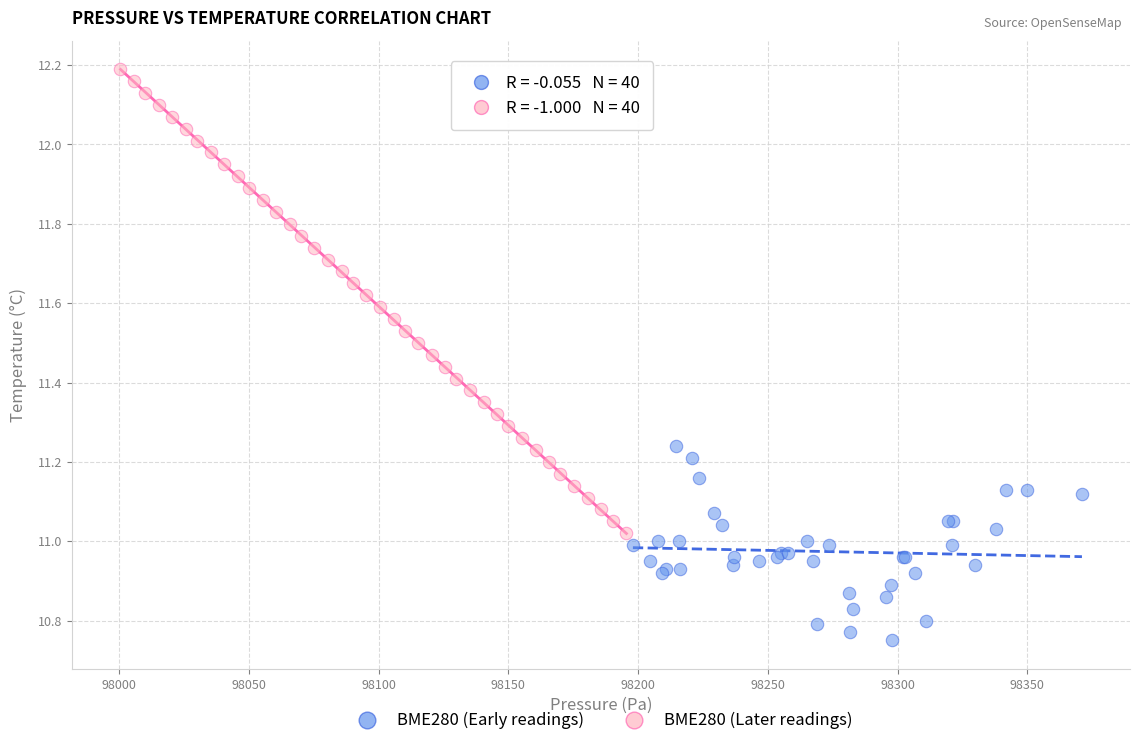

Which series contains the highest Y value?

BME280 (Later readings)